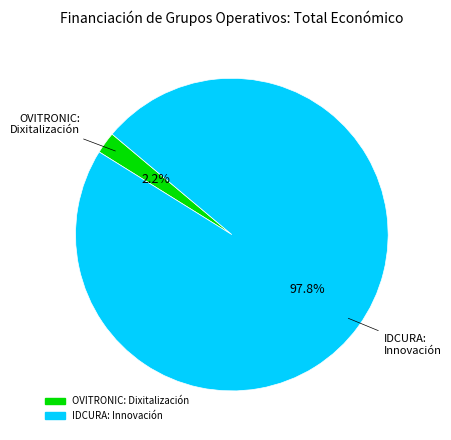

Does IDCURA: Innovación account for over 50% of the chart?

Yes